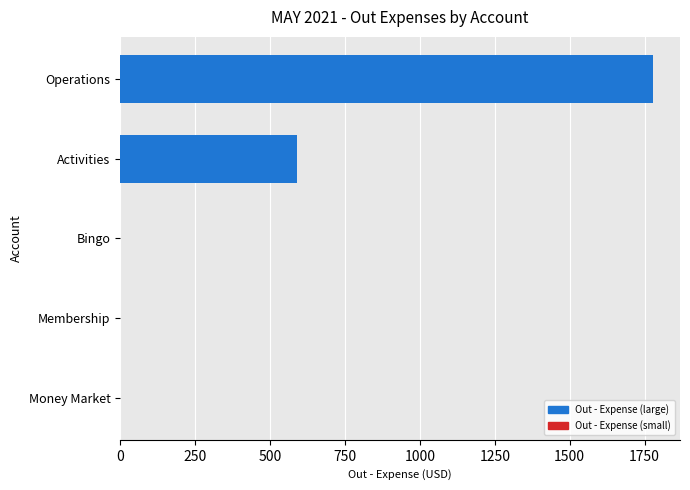

Reading top to bottom, list all the values displayed in this chart.

Operations=1778.9	Activities=588.5	Bingo=0.0	Membership=0.0	Money Market=0.0